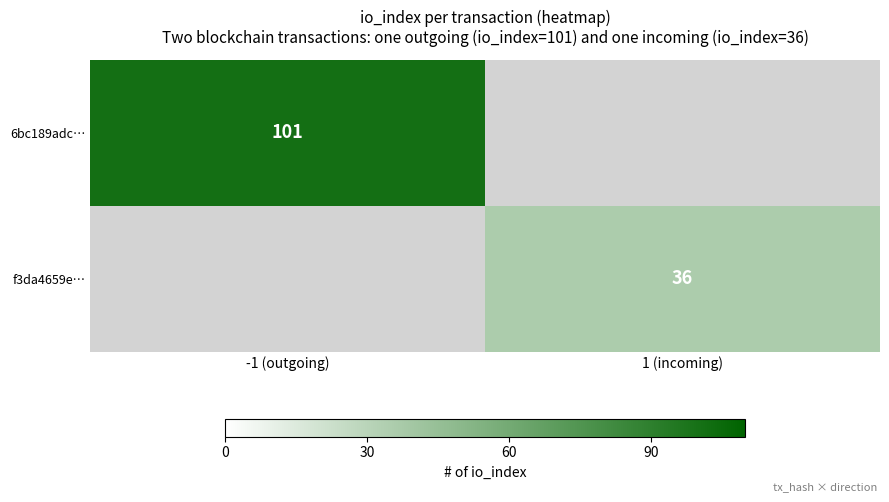

Is it true that f3da4659e… equals 36 at 1 (incoming)?

True